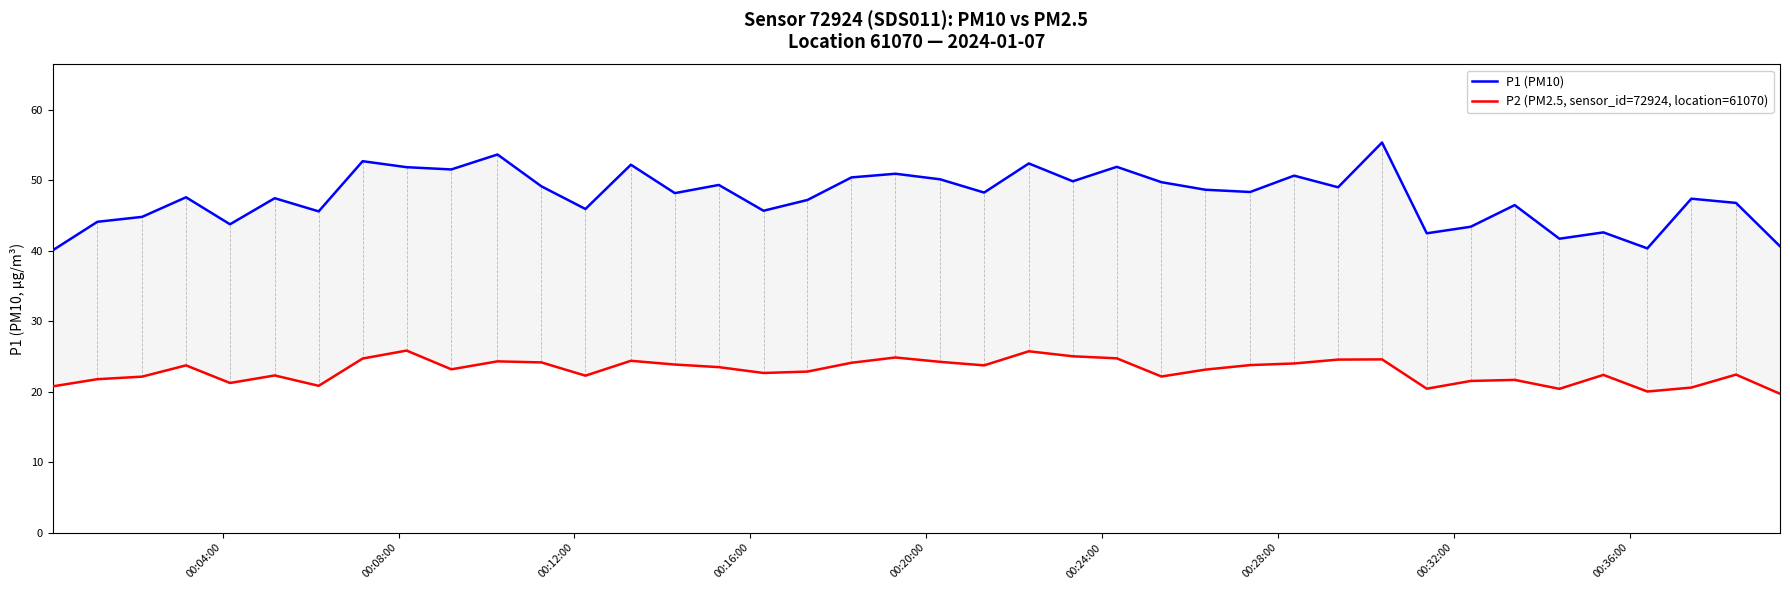

Reading right to left, extract all data points from this chart.

P1 (PM10): 40.6	46.8	47.4	40.3	42.6	41.7	46.5	43.4	42.5	55.4	49.0	50.6	48.3	48.6	49.7	51.9	49.9	52.4	48.2	50.1	50.9	50.4	47.2	45.7	49.3	48.2	52.2	45.9	49.1	53.6	51.5	51.9	52.7	45.6	47.5	43.8	47.6	44.8	44.1	40.0
P2 (PM2.5, sensor_id=72924, location=61070): 19.7	22.4	20.6	20.0	22.4	20.4	21.7	21.5	20.4	24.6	24.6	24.0	23.8	23.1	22.1	24.7	25.0	25.7	23.7	24.2	24.9	24.1	22.9	22.6	23.5	23.9	24.4	22.3	24.1	24.3	23.2	25.8	24.7	20.8	22.3	21.2	23.7	22.1	21.8	20.8